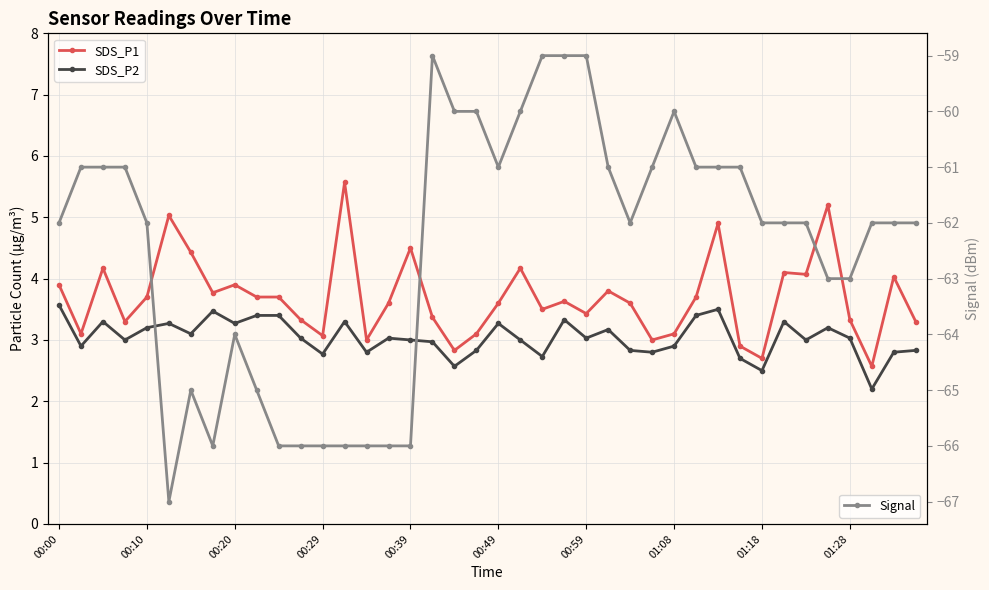

What is the average value of the SDS_P1 series?

3.7